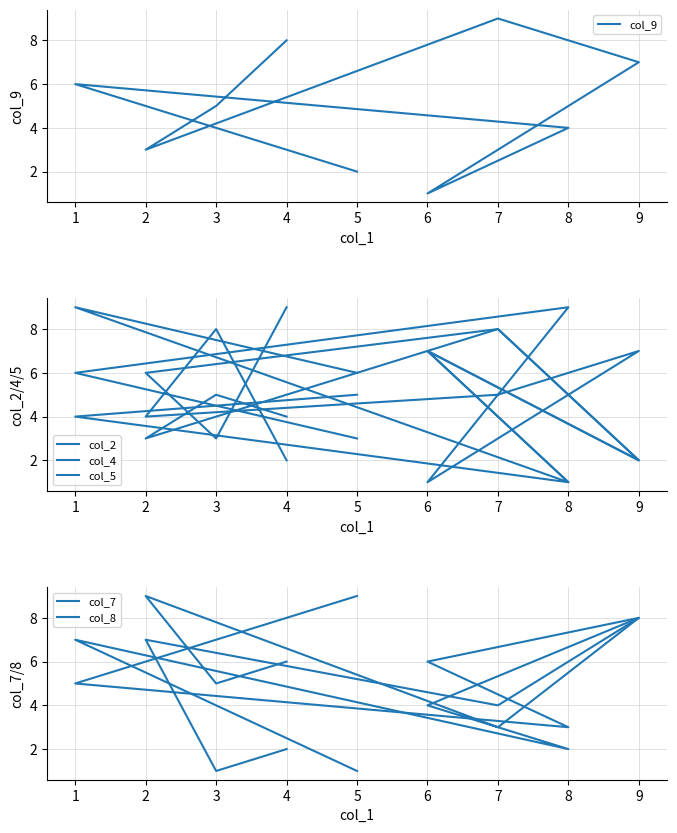

Between 7 and 3, which series saw the biggest shift?

col_2